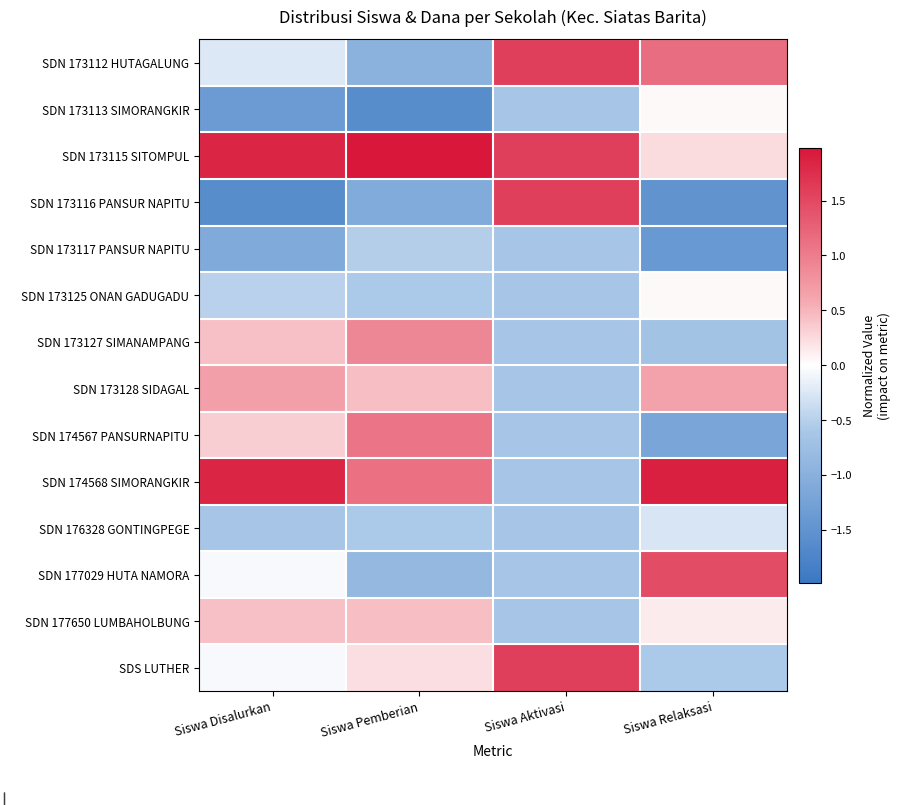

Rank the series at Siswa Pemberian from lowest to highest value.

SDN 173113 SIMORANGKIR, SDN 173116 PANSUR NAPITU, SDN 173112 HUTAGALUNG, SDN 177029 HUTA NAMORA, SDN 173125 ONAN GADUGADU, SDN 176328 GONTINGPEGE, SDN 173117 PANSUR NAPITU, SDS LUTHER, SDN 173128 SIDAGAL, SDN 177650 LUMBAHOLBUNG, SDN 173127 SIMANAMPANG, SDN 174567 PANSURNAPITU, SDN 174568 SIMORANGKIR, SDN 173115 SITOMPUL